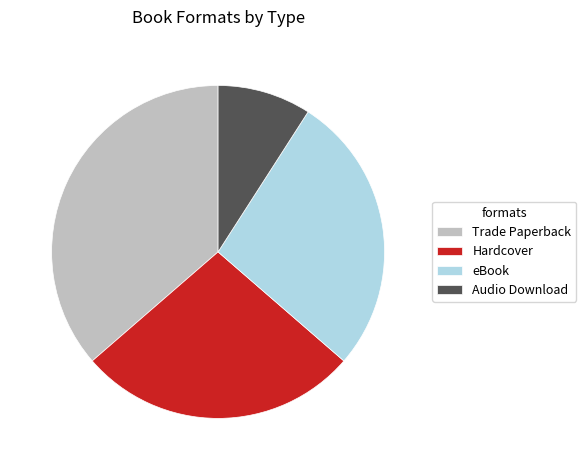

Do Audio Download and eBook together represent more than half of the pie?

No